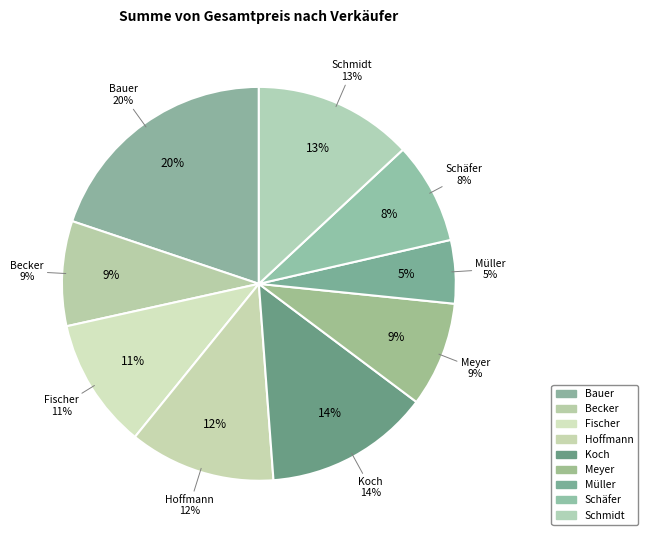

True or false: Schäfer accounts for 8% of the total.

True